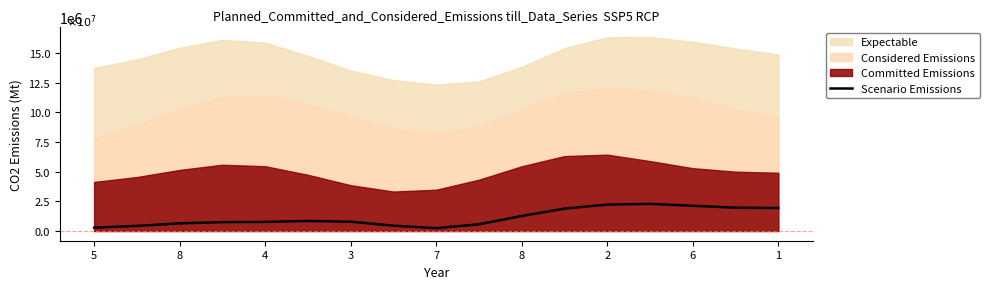

What is the minimum value shown in the chart?

241014.6